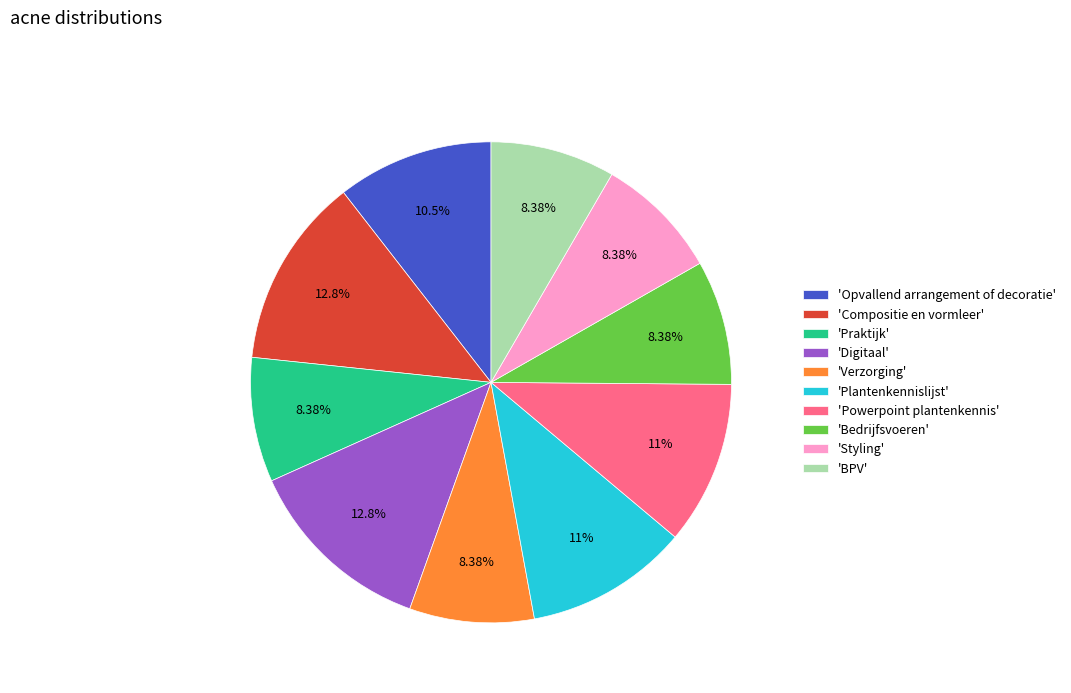

To the nearest percent, what is the difference between the largest and smallest slice percentages?

4%